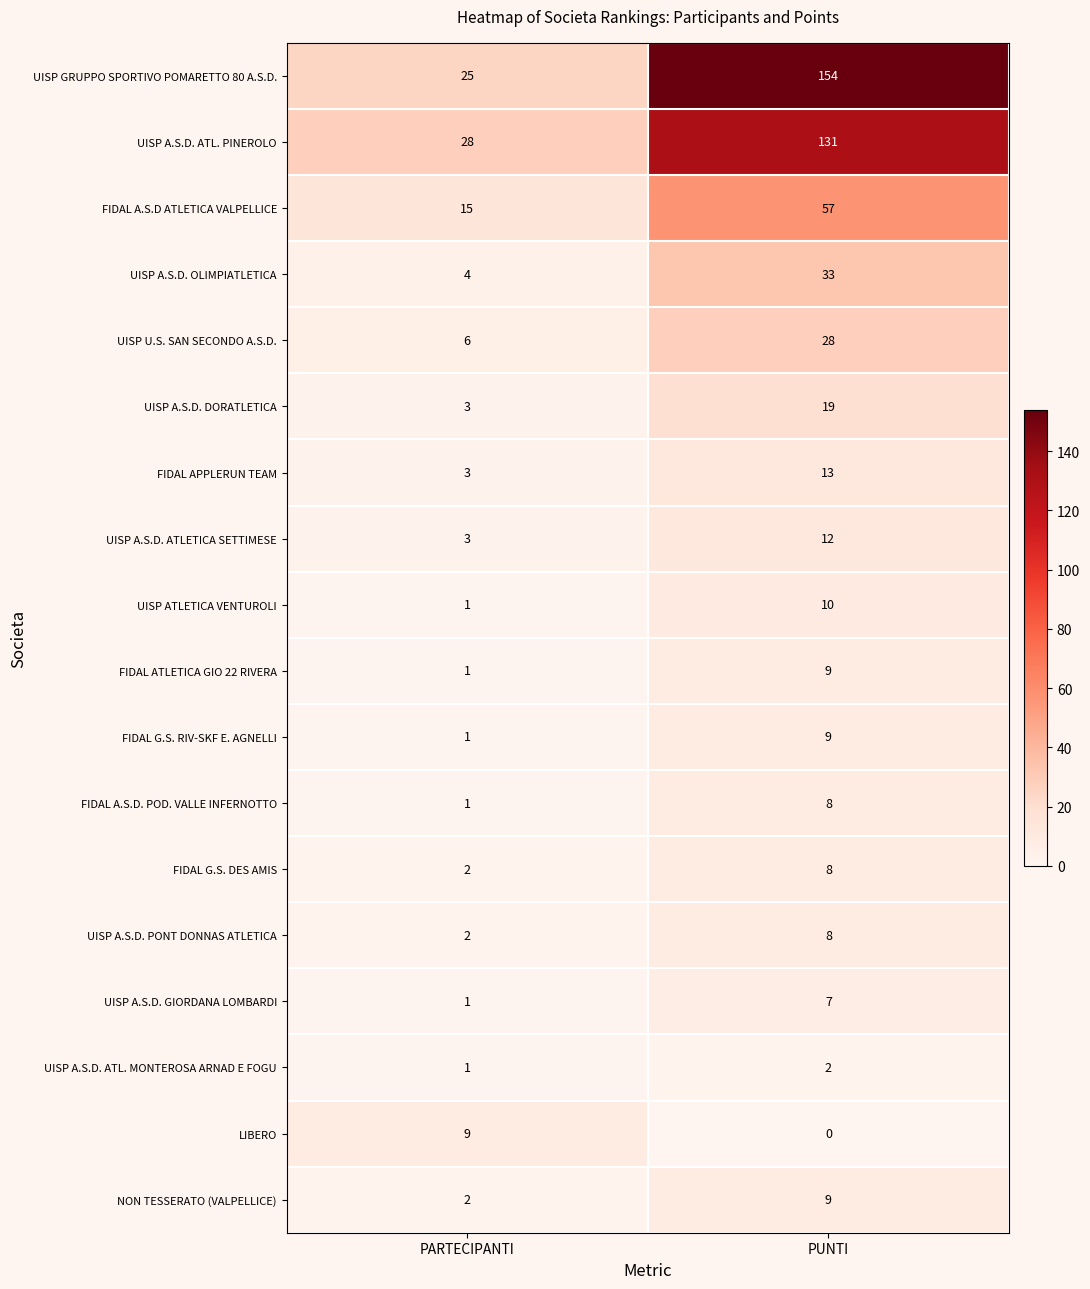

Which series has the largest range (max minus min)?

UISP GRUPPO SPORTIVO POMARETTO 80 A.S.D.